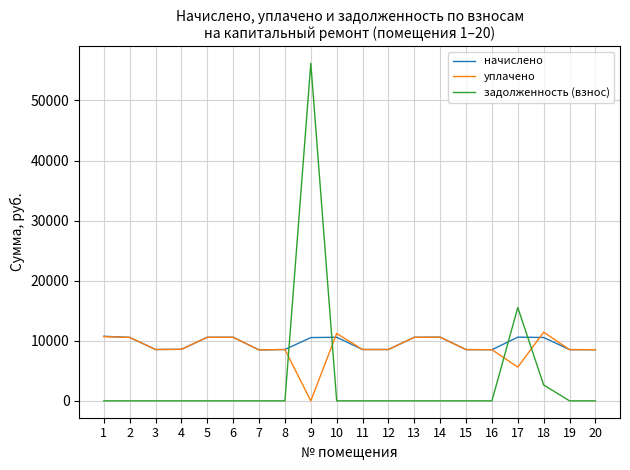

What is the greatest value displayed?

56183.2